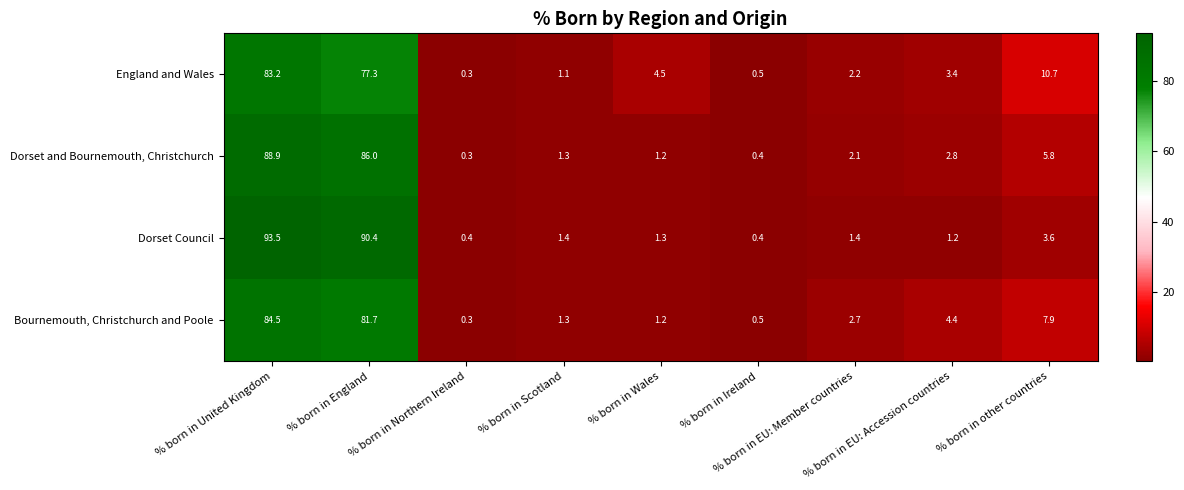

At which category is the sum across all series the highest?

% born in United Kingdom